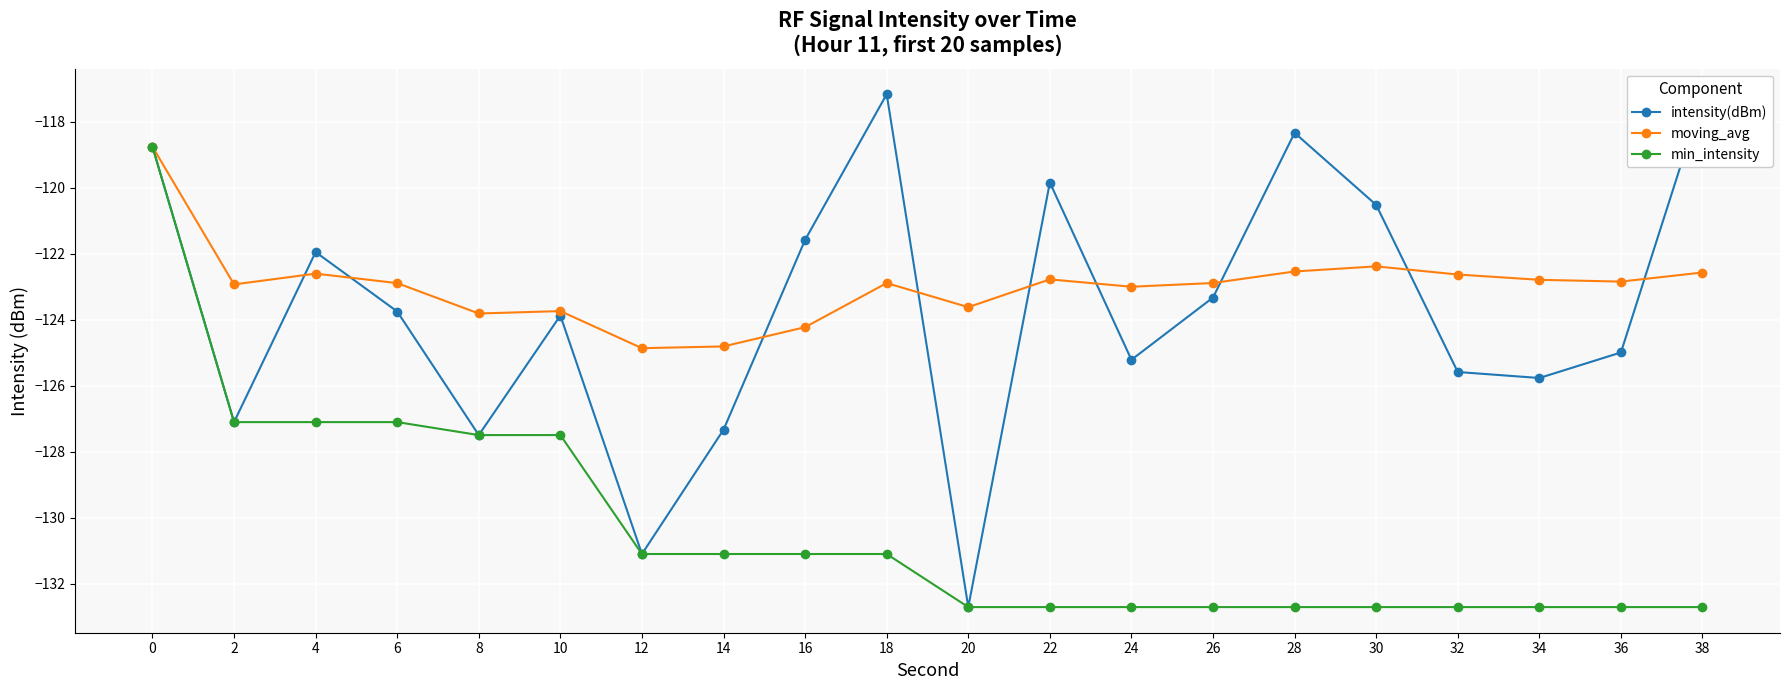

True or false: intensity(dBm) has more than 1 points higher than both neighbors.

True